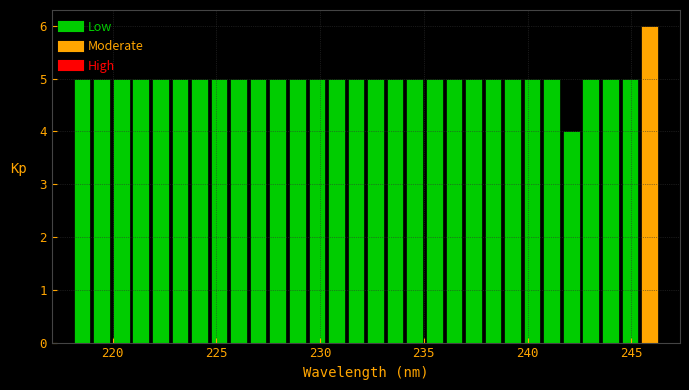

Around what value on the x-axis is the tallest bar? Give the approximate position of its centre, as read against the axis.

246.0